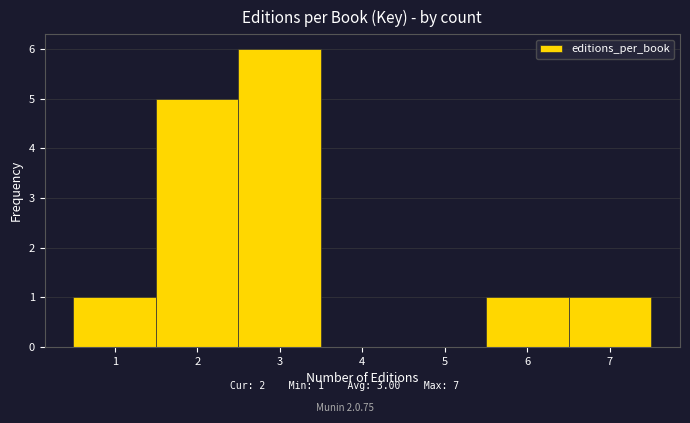

Over which range of the x-axis is the bar tallest?

2.5 to 3.5